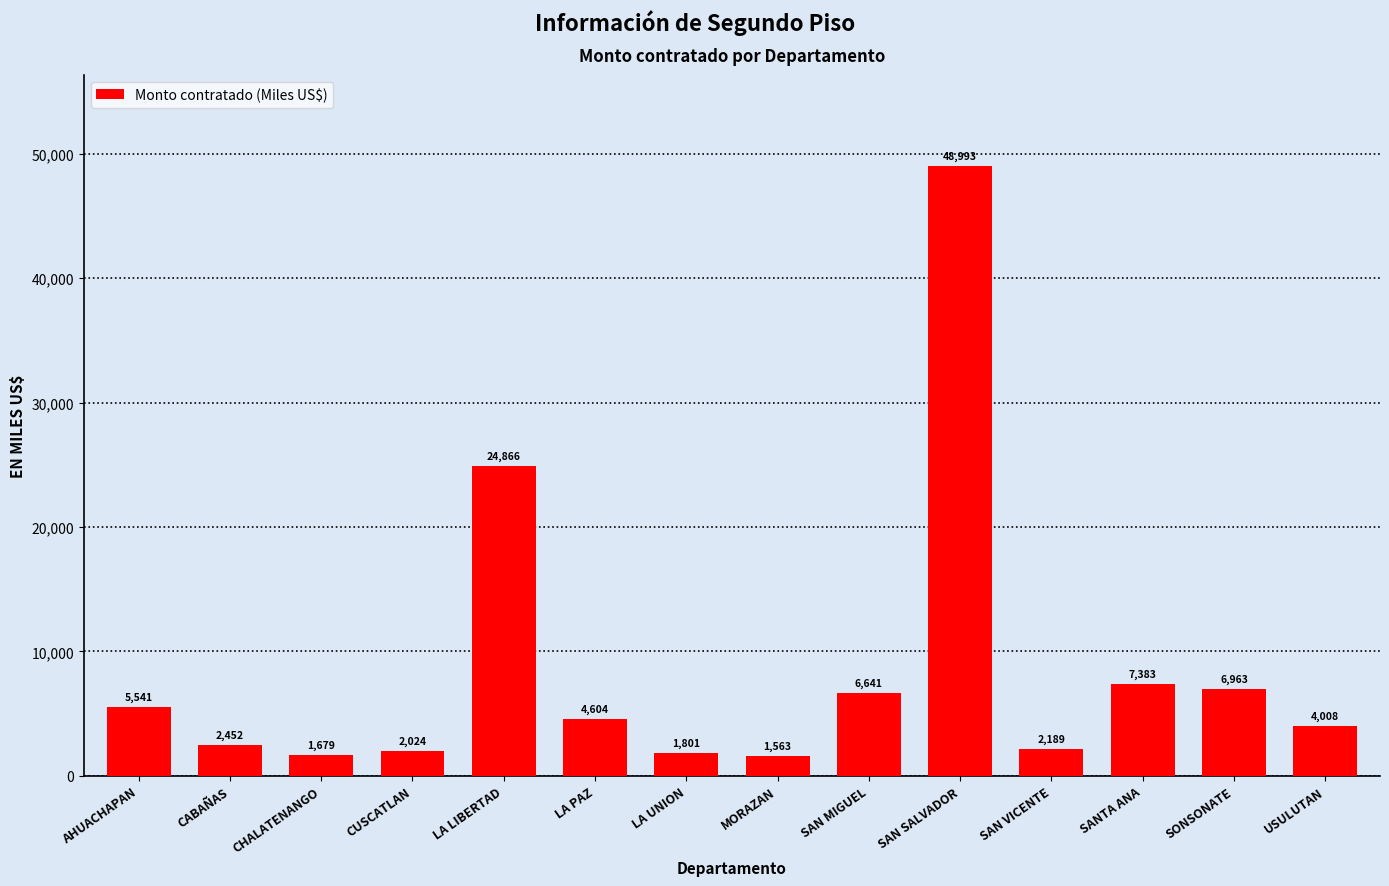

Rank the categories by value from highest to lowest.

SAN SALVADOR, LA LIBERTAD, SANTA ANA, SONSONATE, SAN MIGUEL, AHUACHAPAN, LA PAZ, USULUTAN, CABAÑAS, SAN VICENTE, CUSCATLAN, LA UNION, CHALATENANGO, MORAZAN